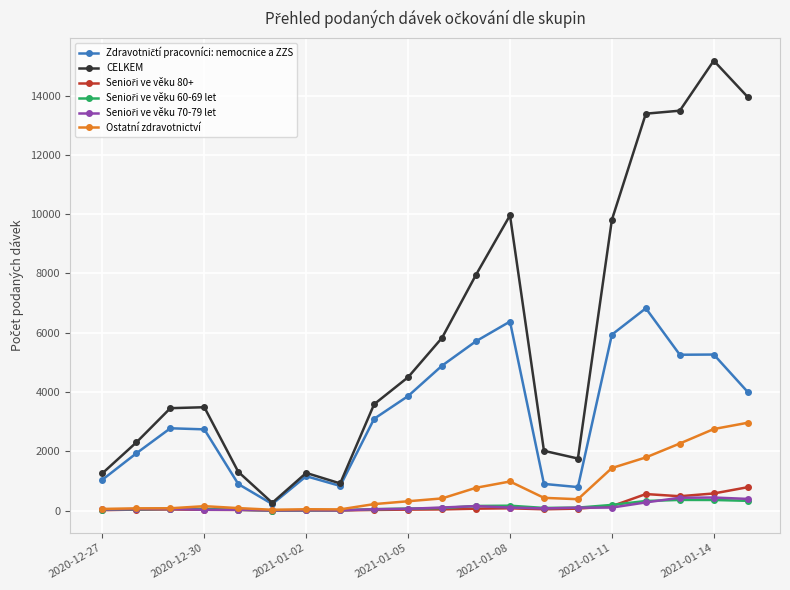

How many series are shown in this chart?

6